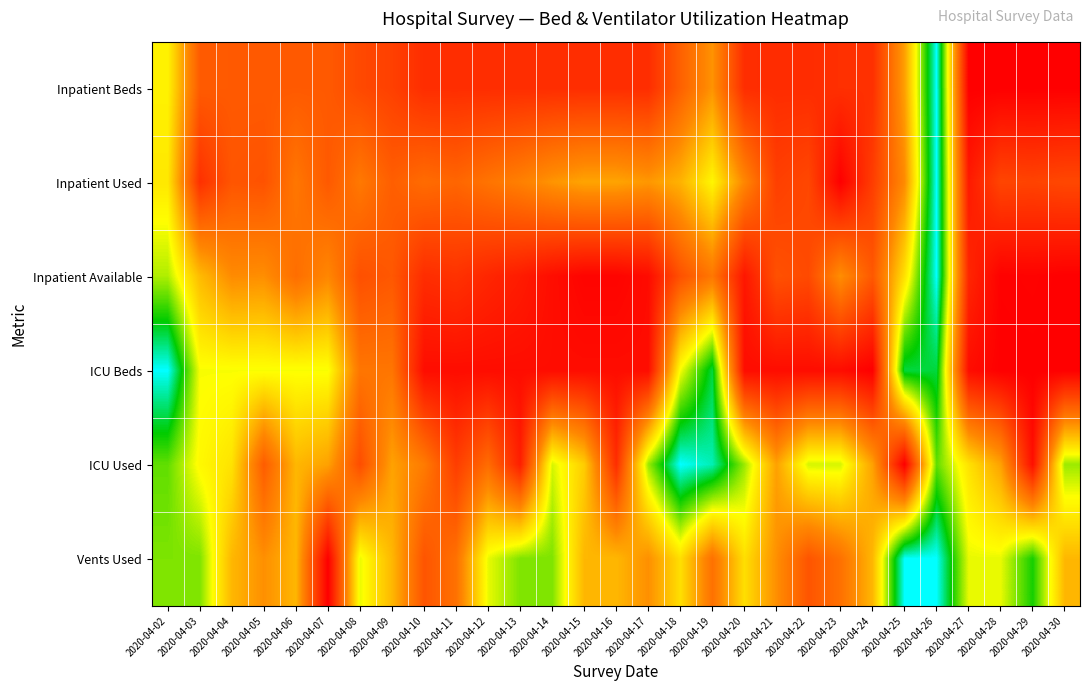

Reading right to left, transcribe all the data shown in this chart.

Inpatient Beds: 2020-04-30=1.0	2020-04-29=1.0	2020-04-28=1.0	2020-04-27=1.0	2020-04-26=0.0	2020-04-25=0.5	2020-04-24=0.9	2020-04-23=0.9	2020-04-22=0.9	2020-04-21=0.9	2020-04-20=0.9	2020-04-19=0.6	2020-04-18=0.7	2020-04-17=0.9	2020-04-16=0.9	2020-04-15=0.9	2020-04-14=0.9	2020-04-13=0.9	2020-04-12=0.9	2020-04-11=0.9	2020-04-10=0.9	2020-04-09=0.8	2020-04-08=0.8	2020-04-07=0.7	2020-04-06=0.7	2020-04-05=0.7	2020-04-04=0.7	2020-04-03=0.7	2020-04-02=0.4
Inpatient Used: 2020-04-30=0.8	2020-04-29=0.8	2020-04-28=0.8	2020-04-27=0.9	2020-04-26=0.0	2020-04-25=0.6	2020-04-24=0.8	2020-04-23=1.0	2020-04-22=0.8	2020-04-21=0.8	2020-04-20=0.6	2020-04-19=0.4	2020-04-18=0.5	2020-04-17=0.6	2020-04-16=0.5	2020-04-15=0.5	2020-04-14=0.6	2020-04-13=0.6	2020-04-12=0.7	2020-04-11=0.7	2020-04-10=0.7	2020-04-09=0.7	2020-04-08=0.6	2020-04-07=0.7	2020-04-06=0.6	2020-04-05=0.8	2020-04-04=0.7	2020-04-03=0.9	2020-04-02=0.4
Inpatient Available: 2020-04-30=1.0	2020-04-29=1.0	2020-04-28=1.0	2020-04-27=0.9	2020-04-26=0.0	2020-04-25=0.4	2020-04-24=0.7	2020-04-23=0.6	2020-04-22=0.8	2020-04-21=0.8	2020-04-20=0.9	2020-04-19=0.6	2020-04-18=0.8	2020-04-17=1.0	2020-04-16=1.0	2020-04-15=1.0	2020-04-14=1.0	2020-04-13=0.9	2020-04-12=0.9	2020-04-11=0.9	2020-04-10=0.9	2020-04-09=0.7	2020-04-08=0.8	2020-04-07=0.6	2020-04-06=0.7	2020-04-05=0.6	2020-04-04=0.6	2020-04-03=0.5	2020-04-02=0.3
ICU Beds: 2020-04-30=1.0	2020-04-29=1.0	2020-04-28=1.0	2020-04-27=1.0	2020-04-26=0.1	2020-04-25=0.1	2020-04-24=1.0	2020-04-23=1.0	2020-04-22=1.0	2020-04-21=1.0	2020-04-20=1.0	2020-04-19=0.1	2020-04-18=0.3	2020-04-17=1.0	2020-04-16=1.0	2020-04-15=1.0	2020-04-14=1.0	2020-04-13=1.0	2020-04-12=1.0	2020-04-11=1.0	2020-04-10=1.0	2020-04-09=0.7	2020-04-08=0.7	2020-04-07=0.3	2020-04-06=0.3	2020-04-05=0.3	2020-04-04=0.3	2020-04-03=0.3	2020-04-02=0.0
ICU Used: 2020-04-30=0.3	2020-04-29=1.0	2020-04-28=0.5	2020-04-27=0.4	2020-04-26=0.2	2020-04-25=1.0	2020-04-24=0.5	2020-04-23=0.3	2020-04-22=0.3	2020-04-21=0.5	2020-04-20=0.3	2020-04-19=0.0	2020-04-18=0.0	2020-04-17=0.3	2020-04-16=0.9	2020-04-15=0.5	2020-04-14=0.3	2020-04-13=0.9	2020-04-12=0.7	2020-04-11=0.8	2020-04-10=0.6	2020-04-09=0.5	2020-04-08=0.8	2020-04-07=0.5	2020-04-06=0.5	2020-04-05=0.7	2020-04-04=0.4	2020-04-03=0.4	2020-04-02=0.2
Vents Used: 2020-04-30=0.5	2020-04-29=0.2	2020-04-28=0.3	2020-04-27=0.3	2020-04-26=0.0	2020-04-25=0.0	2020-04-24=0.5	2020-04-23=0.7	2020-04-22=0.8	2020-04-21=0.6	2020-04-20=0.4	2020-04-19=0.7	2020-04-18=0.4	2020-04-17=0.6	2020-04-16=0.5	2020-04-15=0.5	2020-04-14=0.2	2020-04-13=0.2	2020-04-12=0.3	2020-04-11=0.7	2020-04-10=0.8	2020-04-09=0.5	2020-04-08=0.3	2020-04-07=1.0	2020-04-06=0.5	2020-04-05=0.6	2020-04-04=0.5	2020-04-03=0.2	2020-04-02=0.2